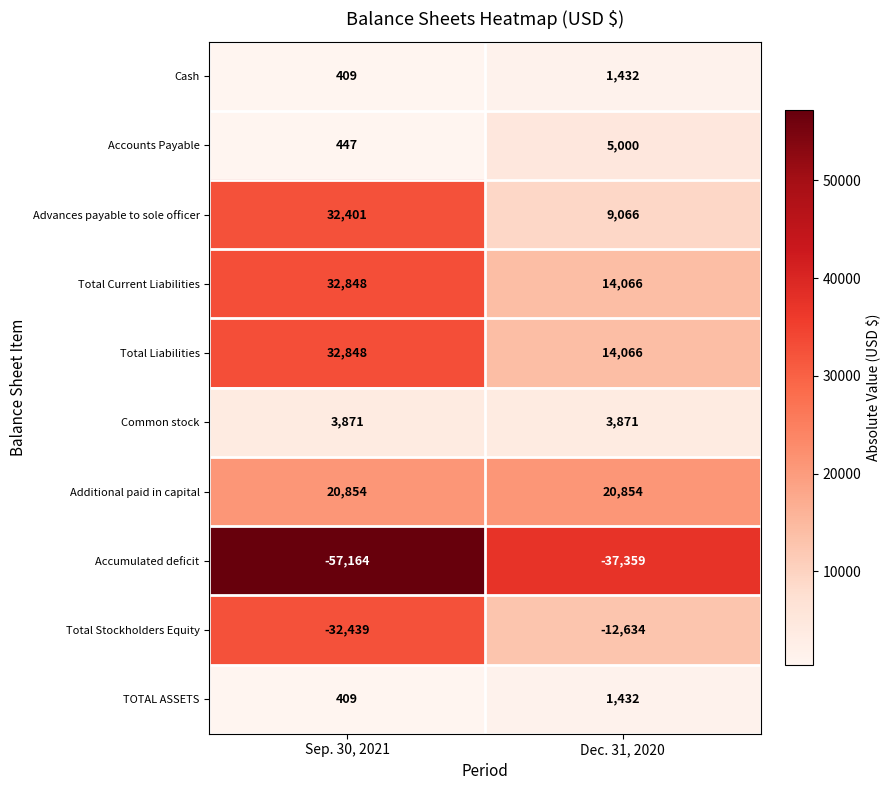

Read the Accounts Payable value at Sep. 30, 2021, to the nearest 10.

450